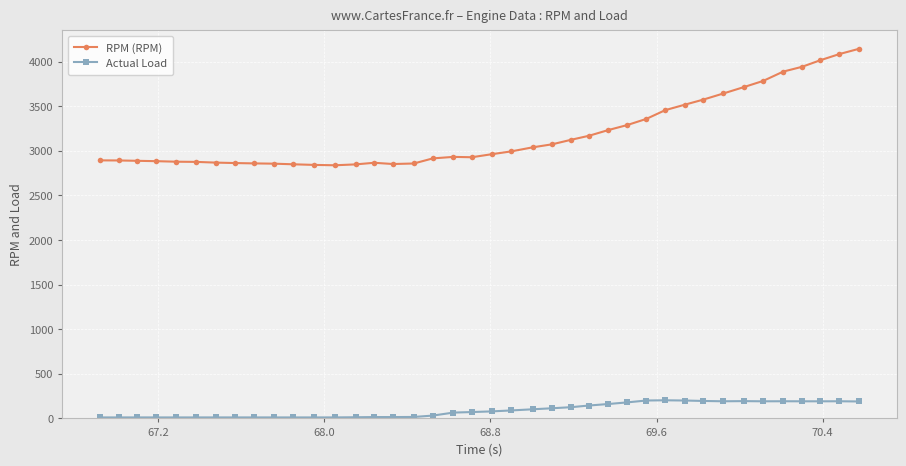

Which series has the largest range (max minus min)?

RPM (RPM)